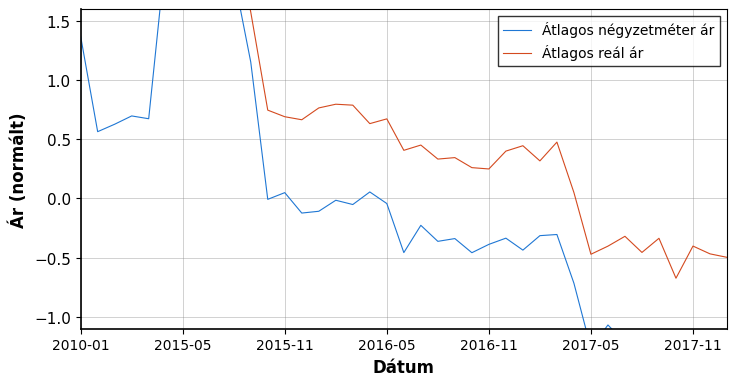

What is the difference between the maximum and minimum values in the Átlagos reál ár series?

3.4